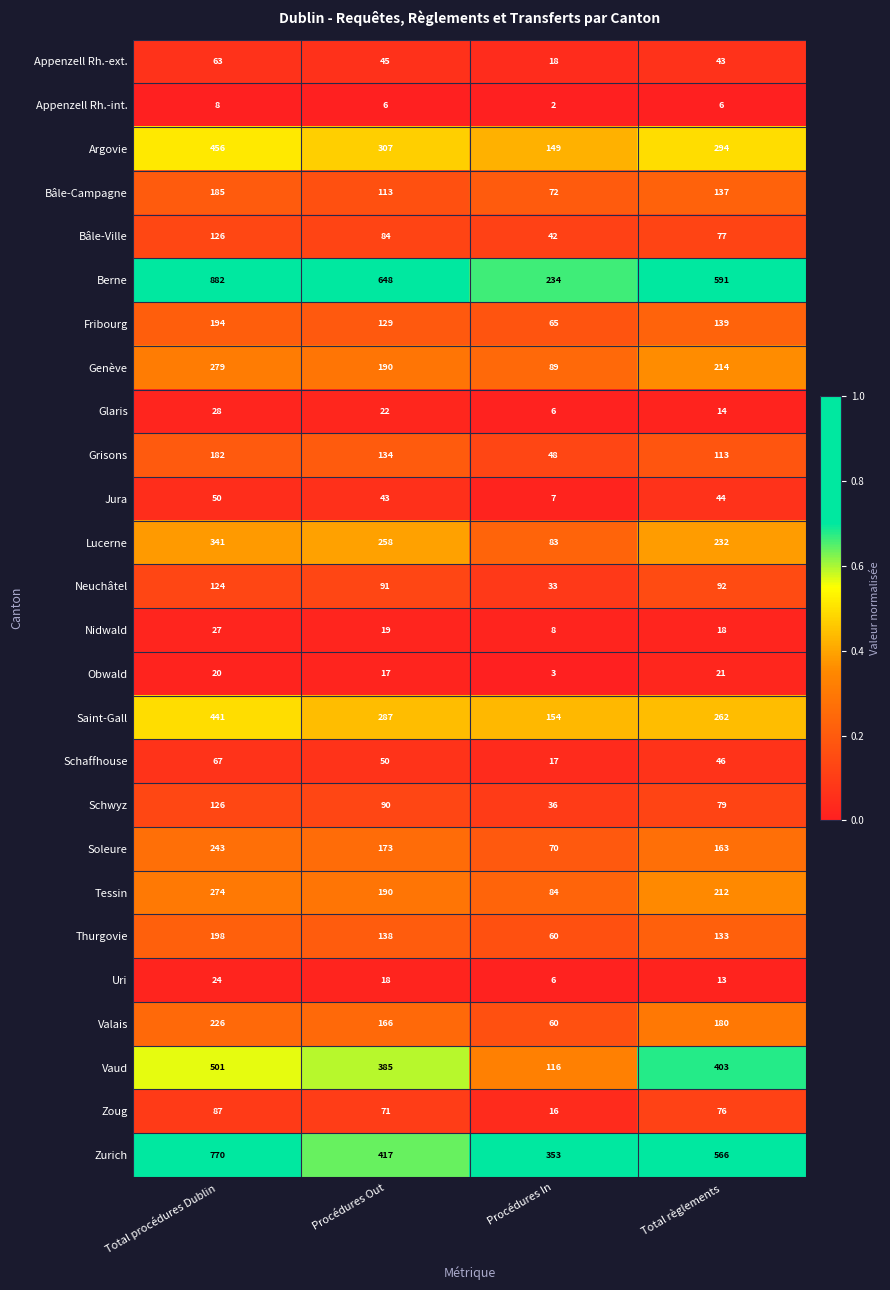

Which label corresponds to the largest value in the chart?

Total procédures Dublin